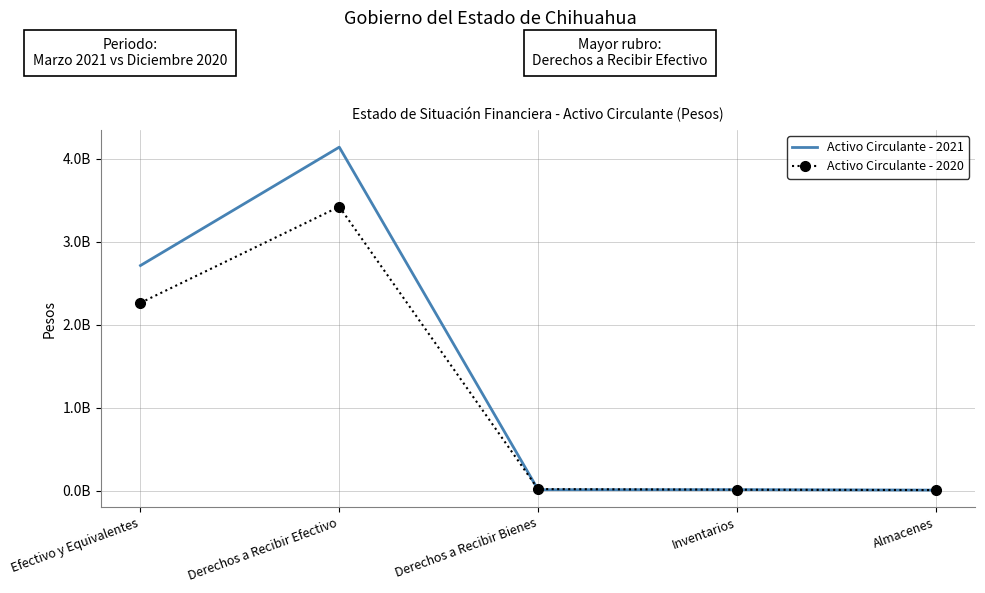

After their last crossing, which series has the higher values: Activo Circulante - 2020 or Activo Circulante - 2021?

Activo Circulante - 2020